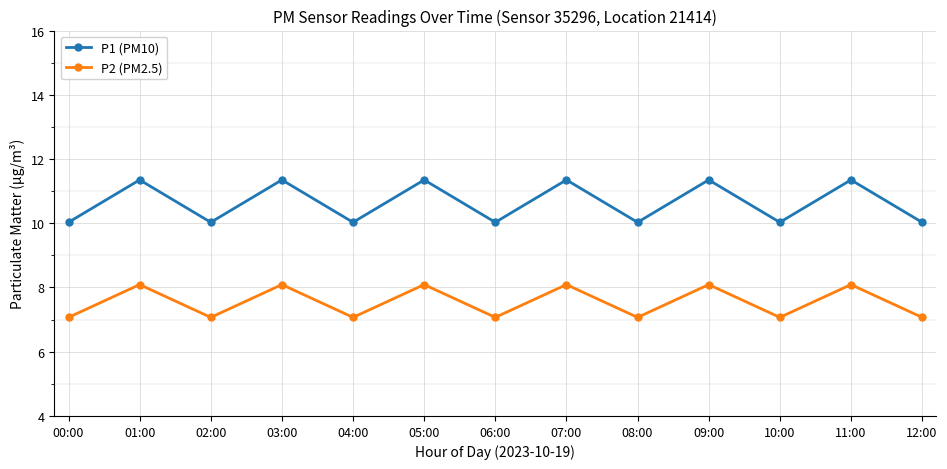

Rank the series at 04:00 from lowest to highest value.

P2 (PM2.5), P1 (PM10)